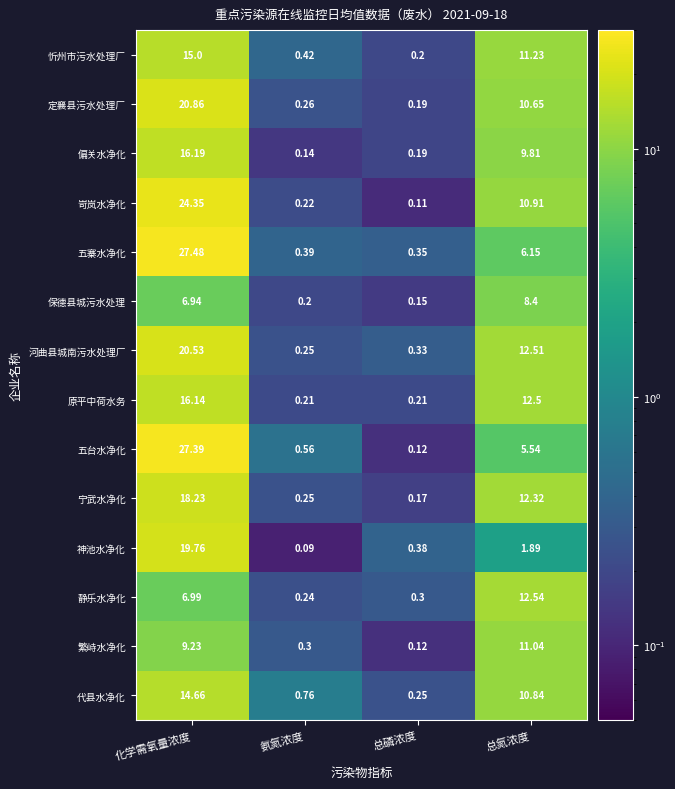

At 总氮浓度, list the series in order from largest to smallest.

静乐水净化, 河曲县城南污水处理厂, 原平中荷水务, 宁武水净化, 忻州市污水处理厂, 繁峙水净化, 岢岚水净化, 代县水净化, 定襄县污水处理厂, 偏关水净化, 保德县城污水处理, 五寨水净化, 五台水净化, 神池水净化